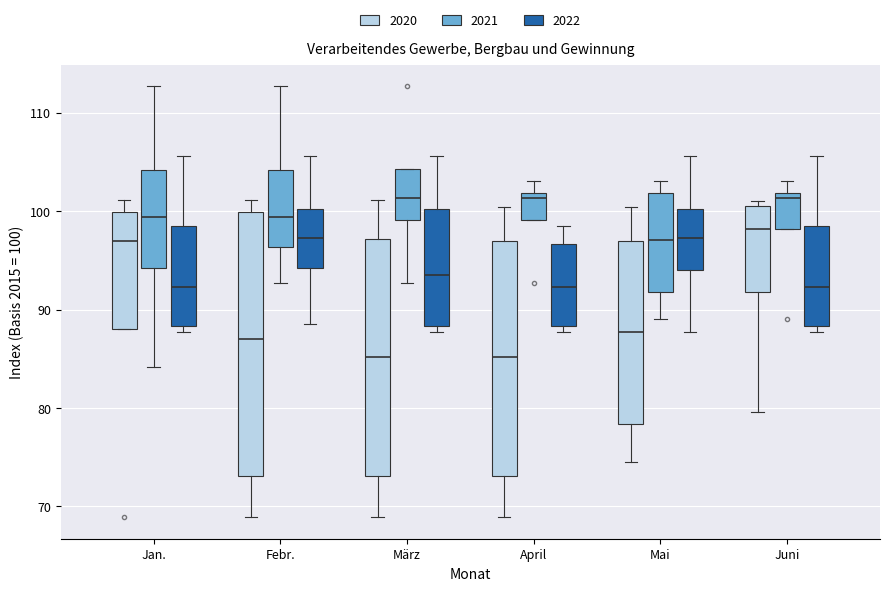

Where does the lower whisker of the box for Mai (2021) end on the y-axis? The values are not printed on the chart, so give them approximately, as read against the axis.

89